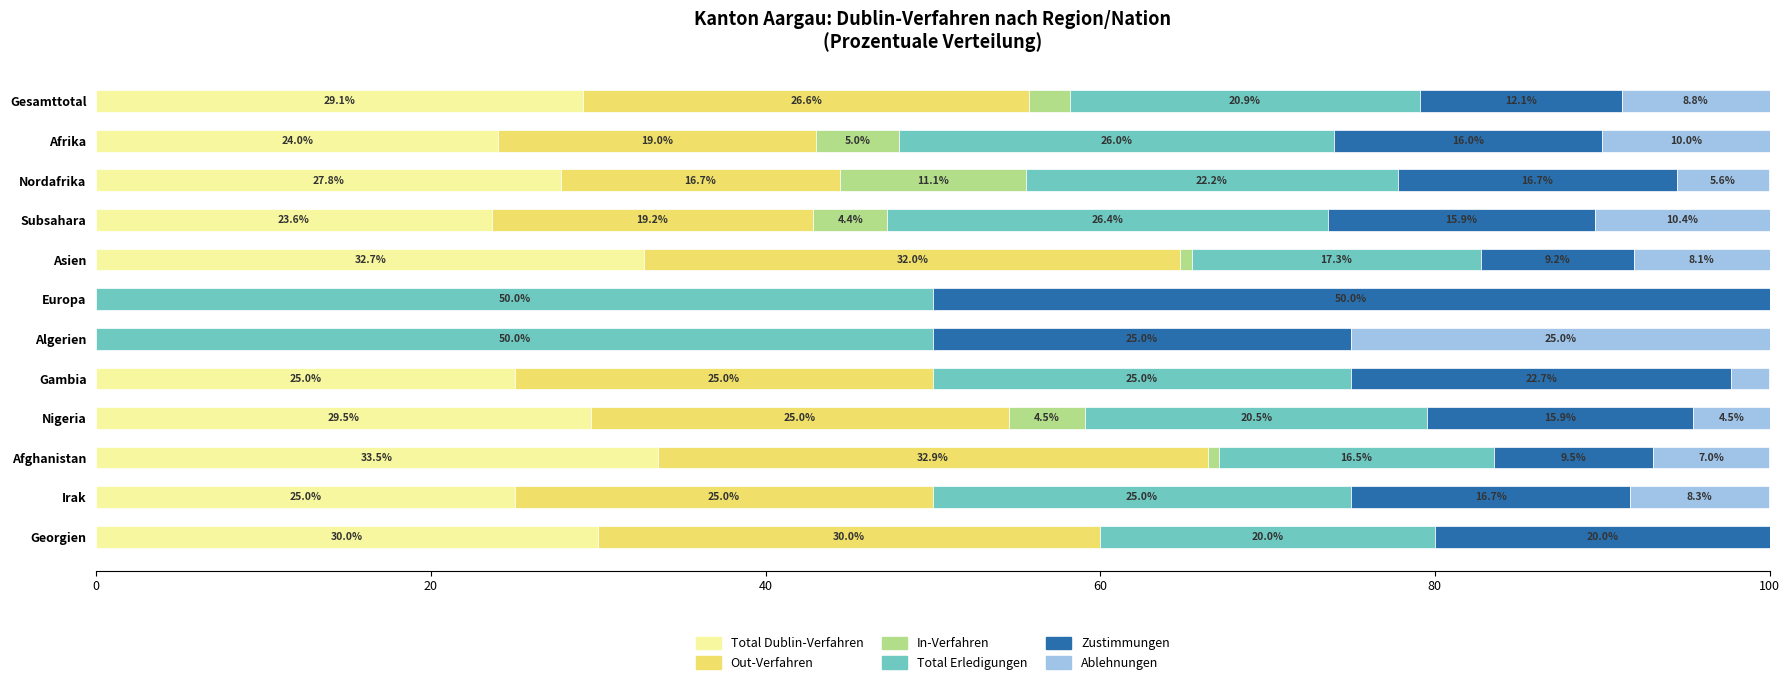

What is the highest value of the Total Dublin-Verfahren series?

33.5